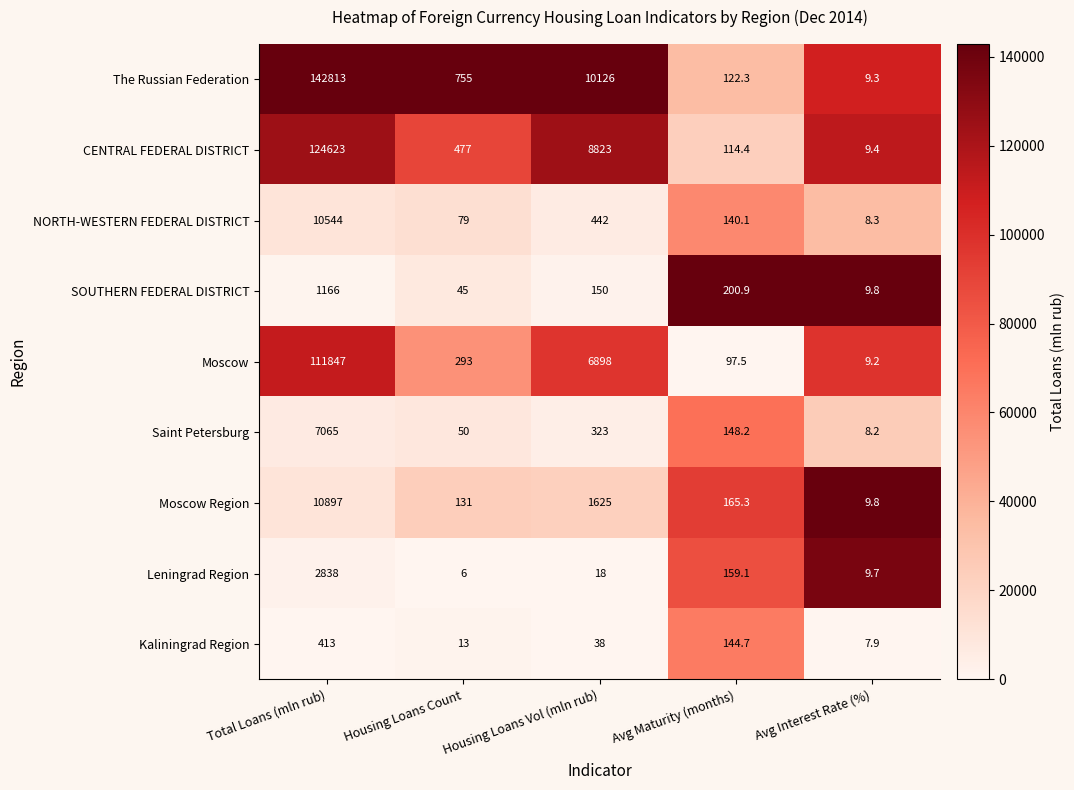

How many data points does each series have?

5